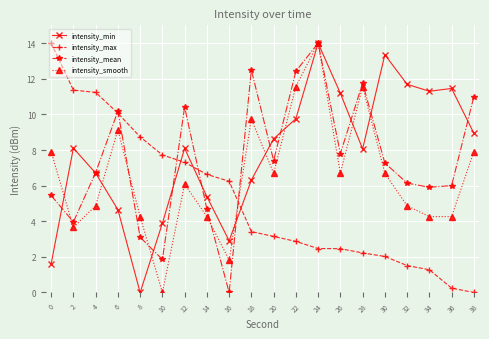

What is the sum of all intensity_mean values?

148.6